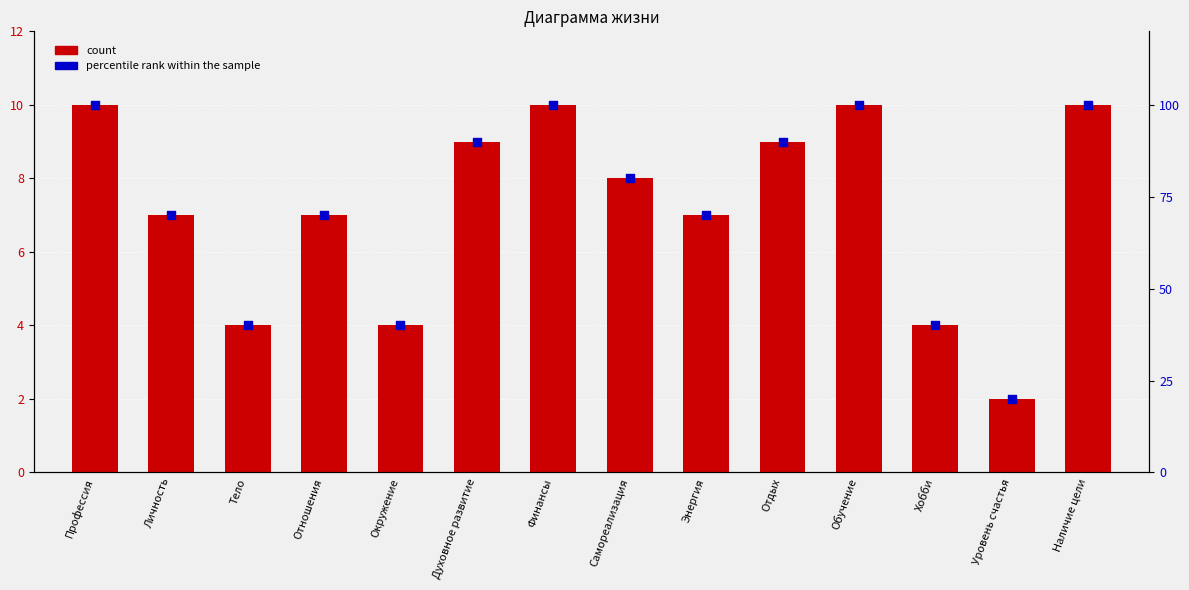

Which series has the widest spread of Y values?

percentile rank within the sample